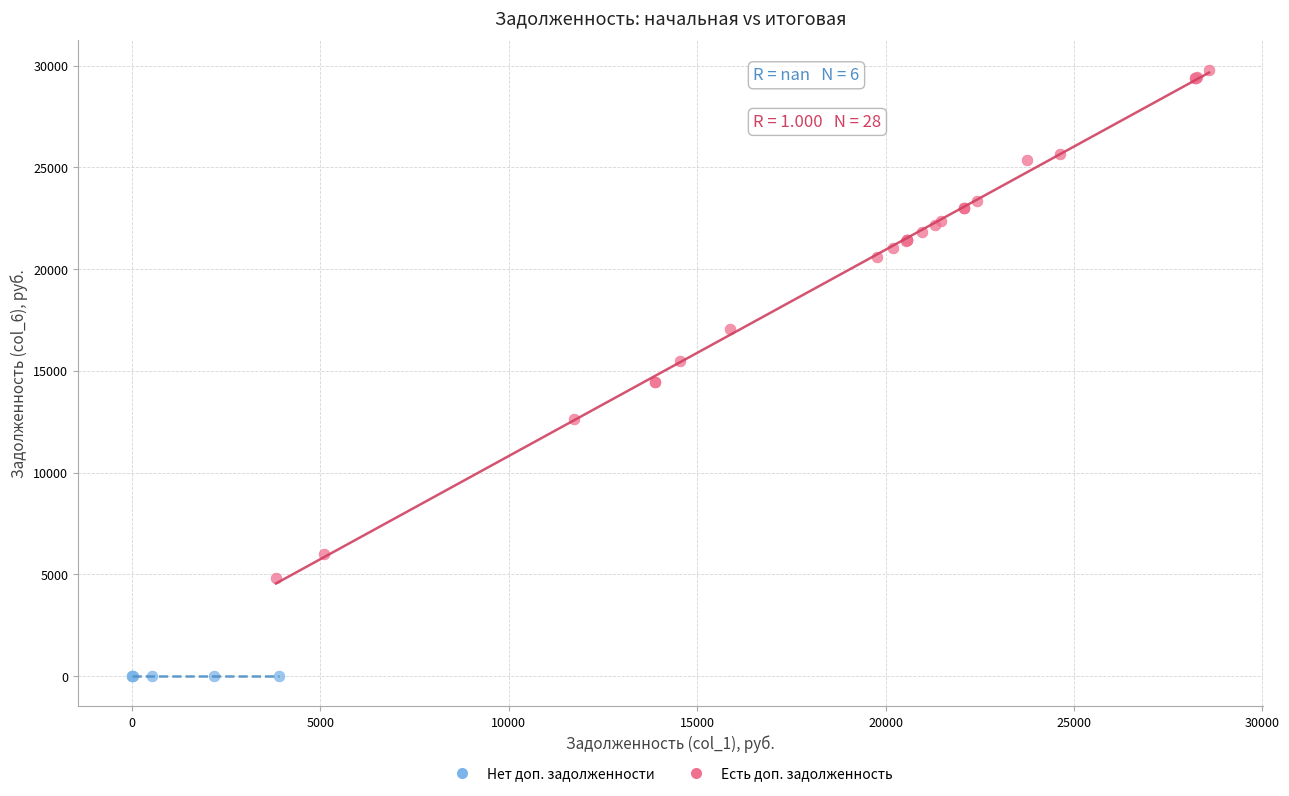

Which series reaches the maximum Y coordinate?

Есть доп. задолженность